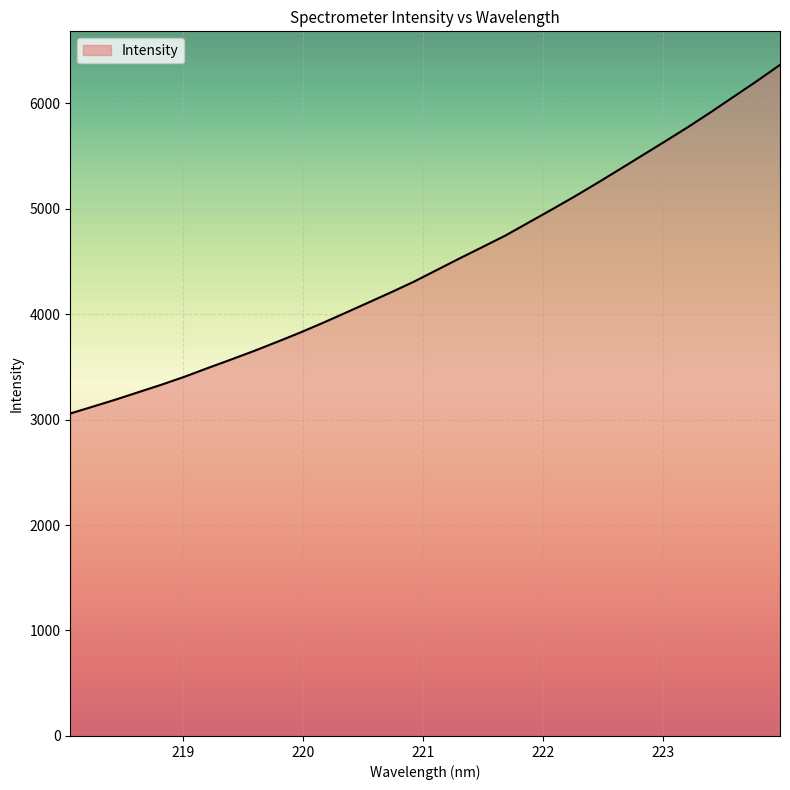

What is the minimum value shown in the chart?

3057.4